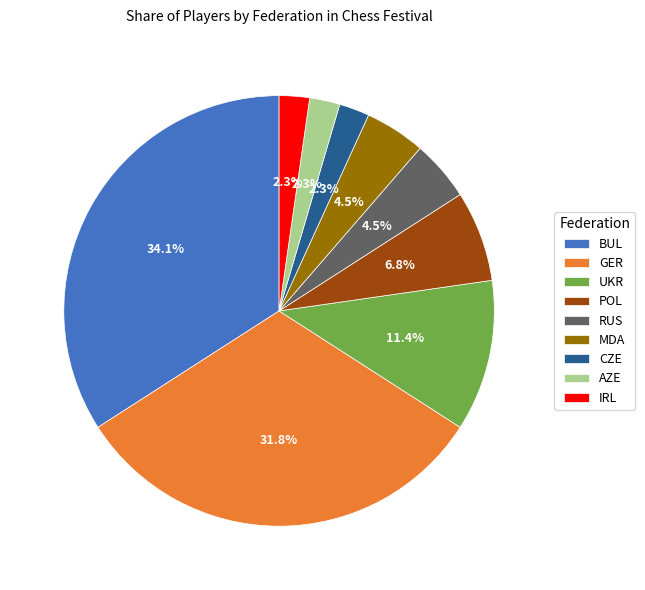

How much of the chart is everything except CZE?

97.7%